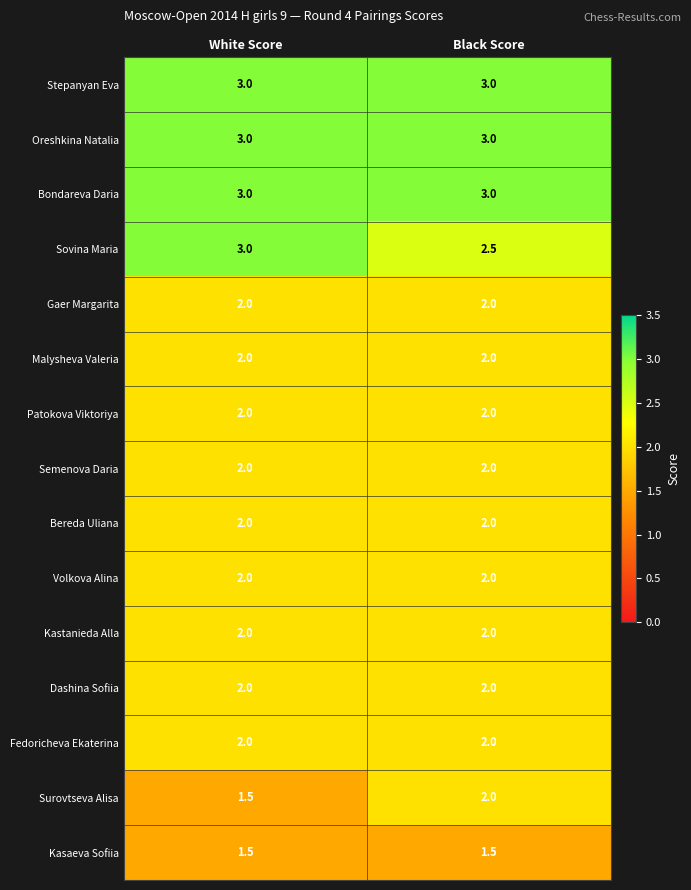

What value does the Surovtseva Alisa series have at Black Score?

2.0